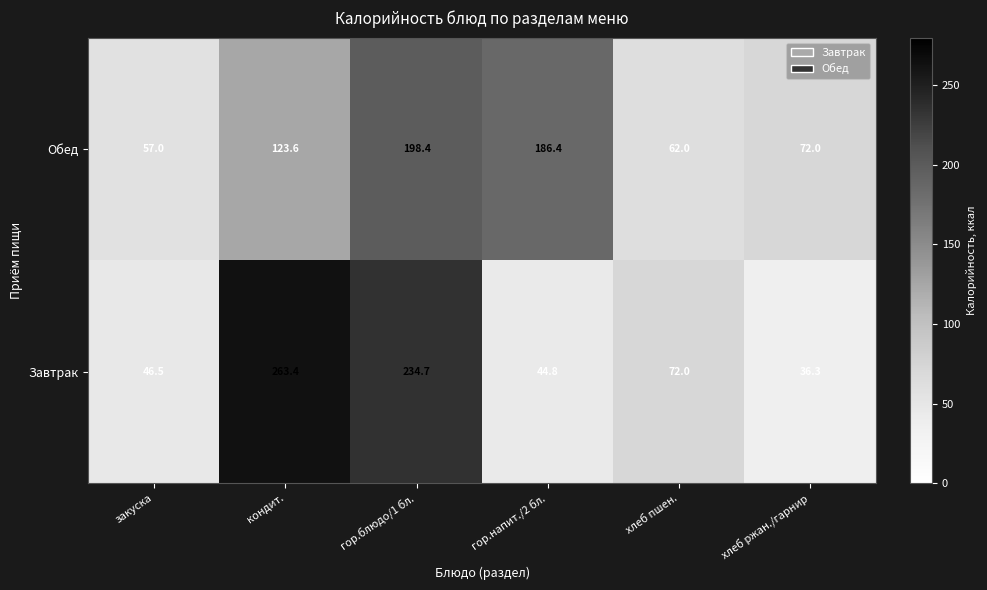

The value of Обед at гор.напит./2 бл. is 186.4. True or false?

True